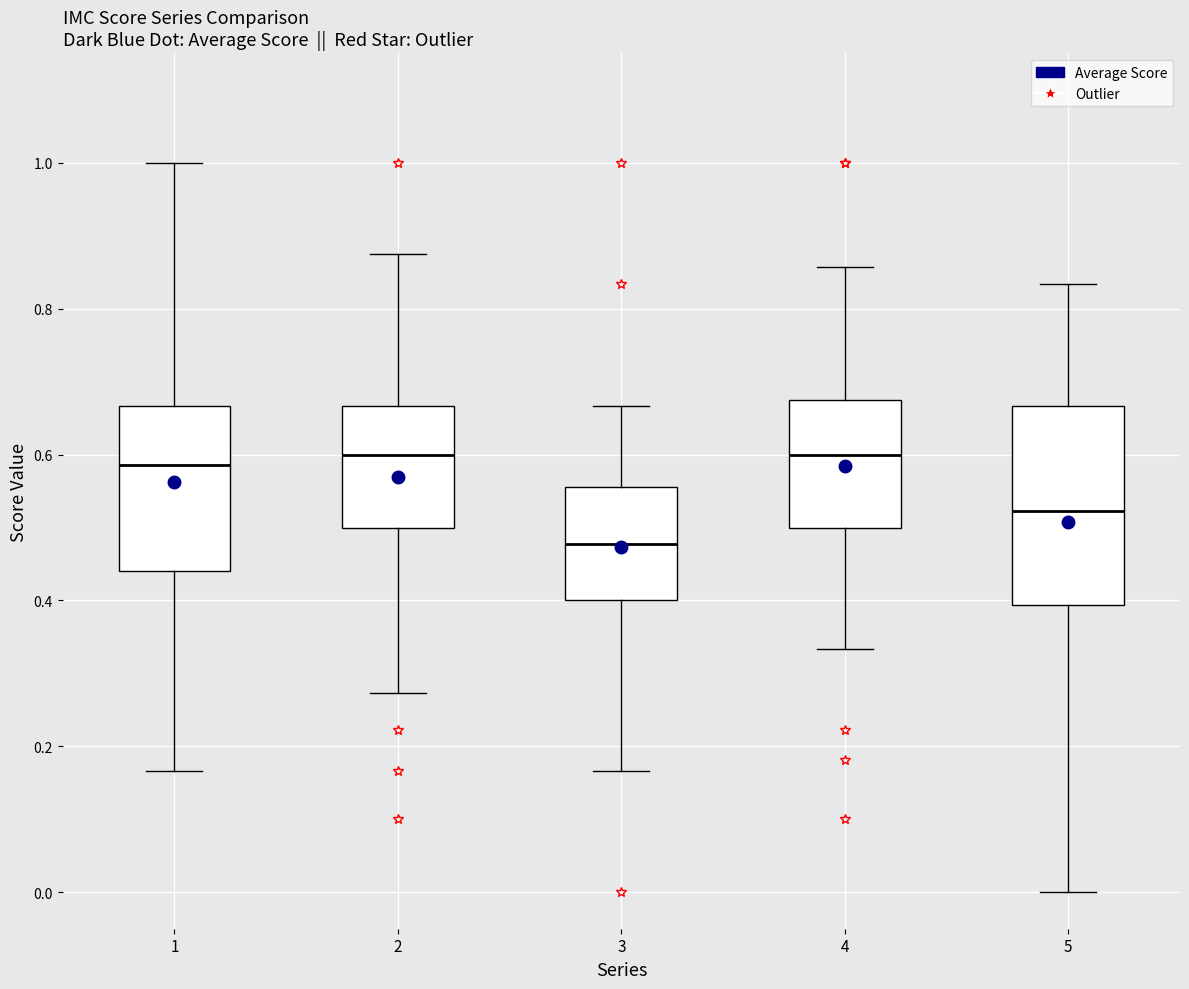

Which box has the lowest median line?

3